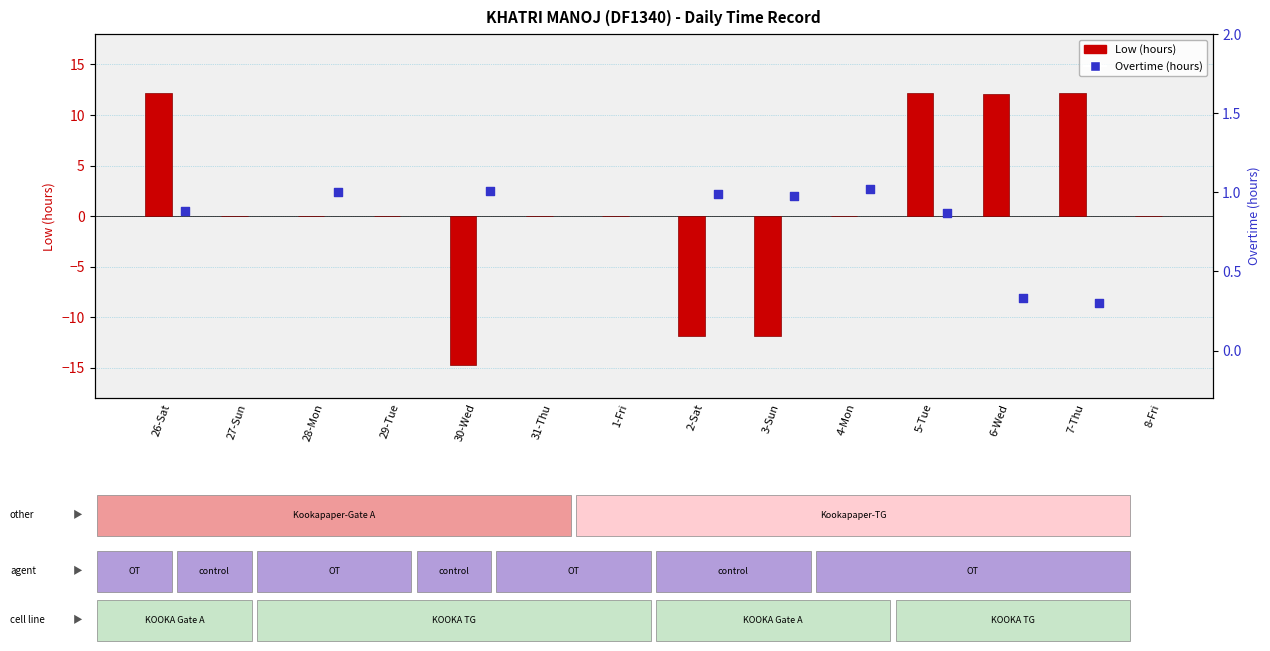

Which has a higher value, 30-Wed or 1-Fri?

1-Fri